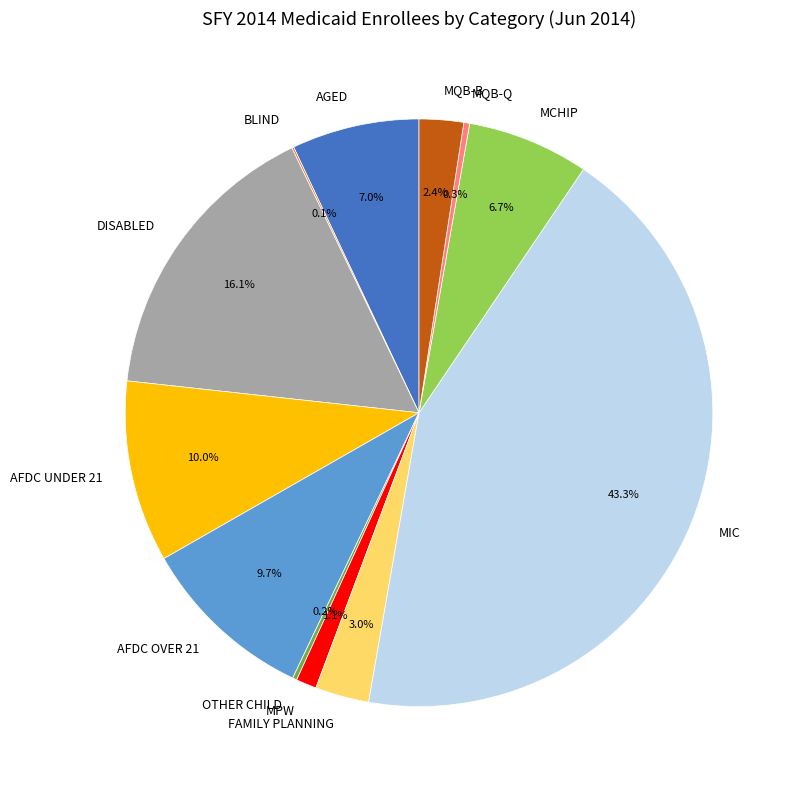

What is the largest slice in the pie chart?

MIC